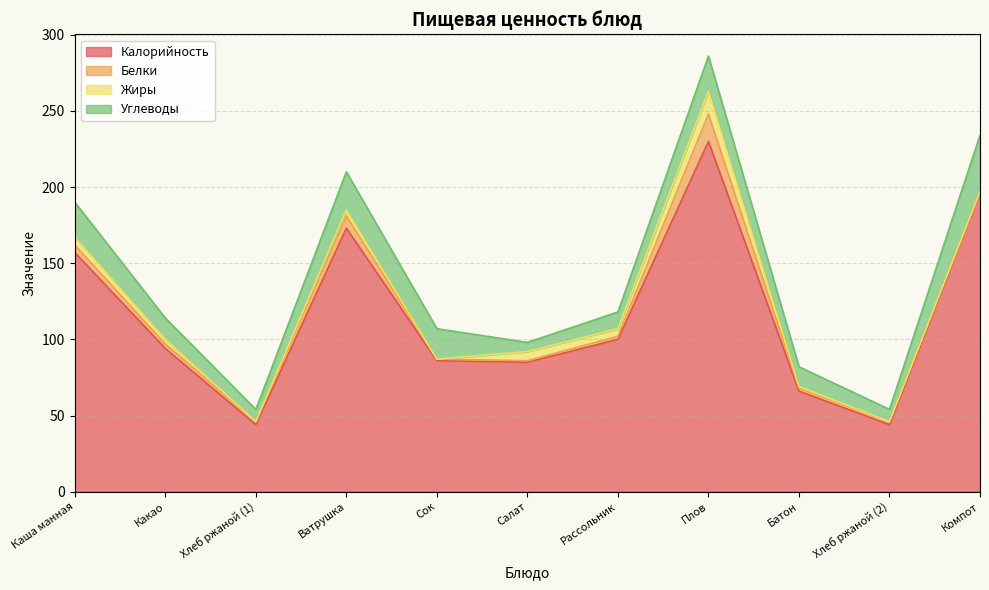

What is the sum of all Углеводы values?

188